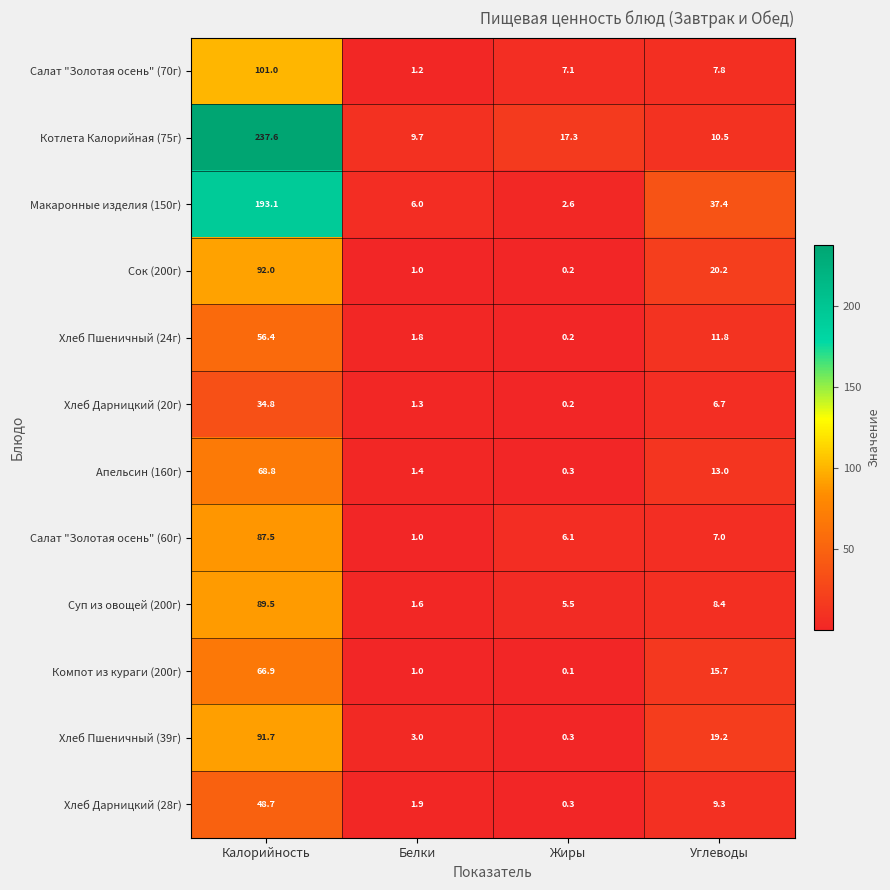

Which series changed the most between Белки and Жиры?

Котлета Калорийная (75г)